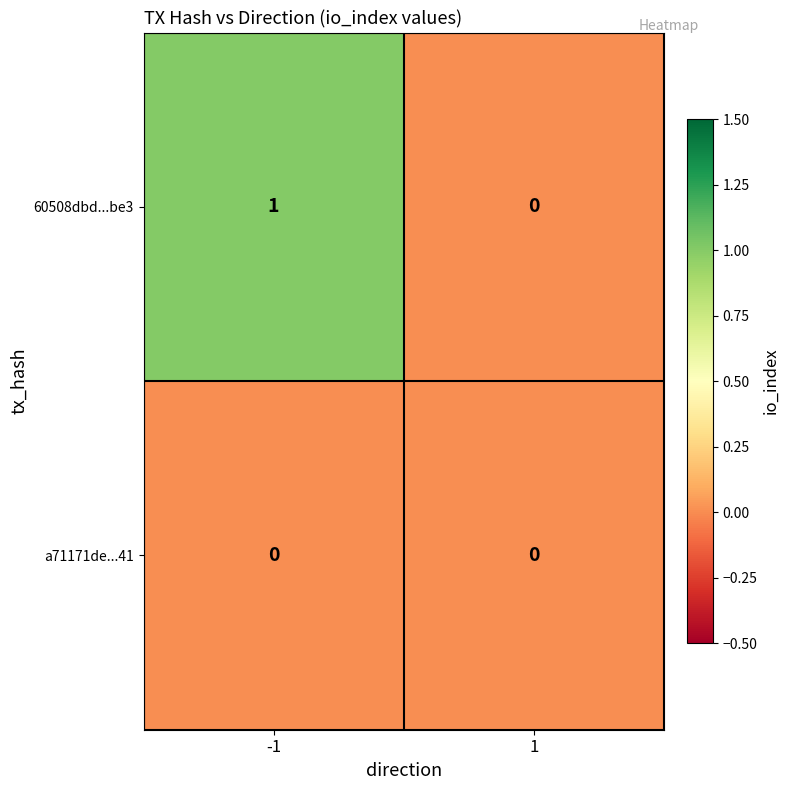

Reading right to left, what are all the values shown in this chart?

60508dbd...be3: 0	1
a71171de...41: 0	0